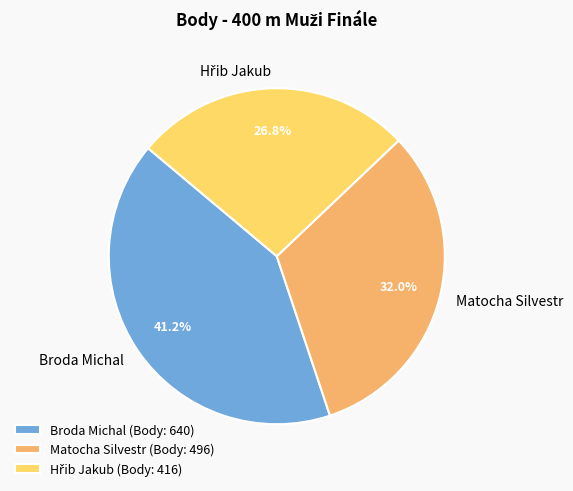

What percentage is the Broda Michal slice, to the nearest percent?

41%